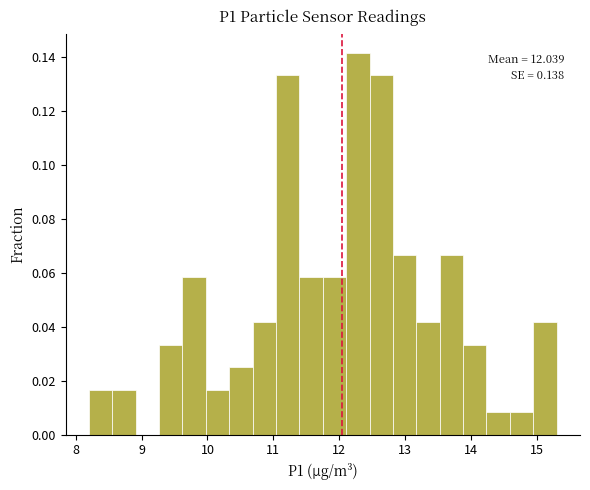

Read against the x-axis, roughly where is the centre of the tallest bar?

12.3